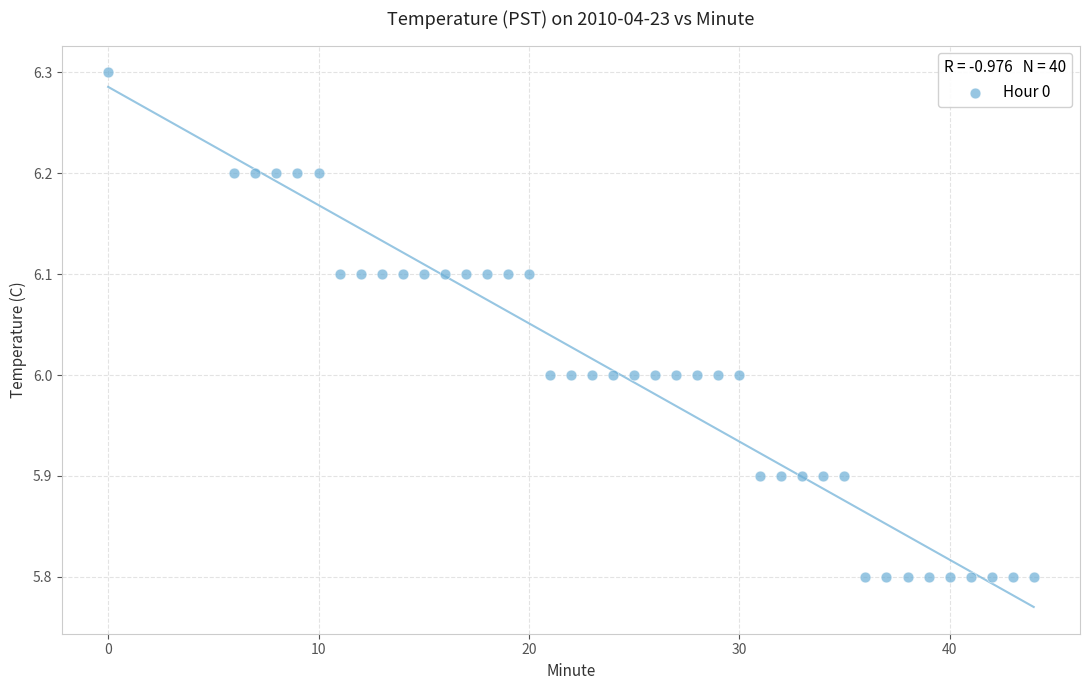

What is the range of Y values (max minus min)?

0.5